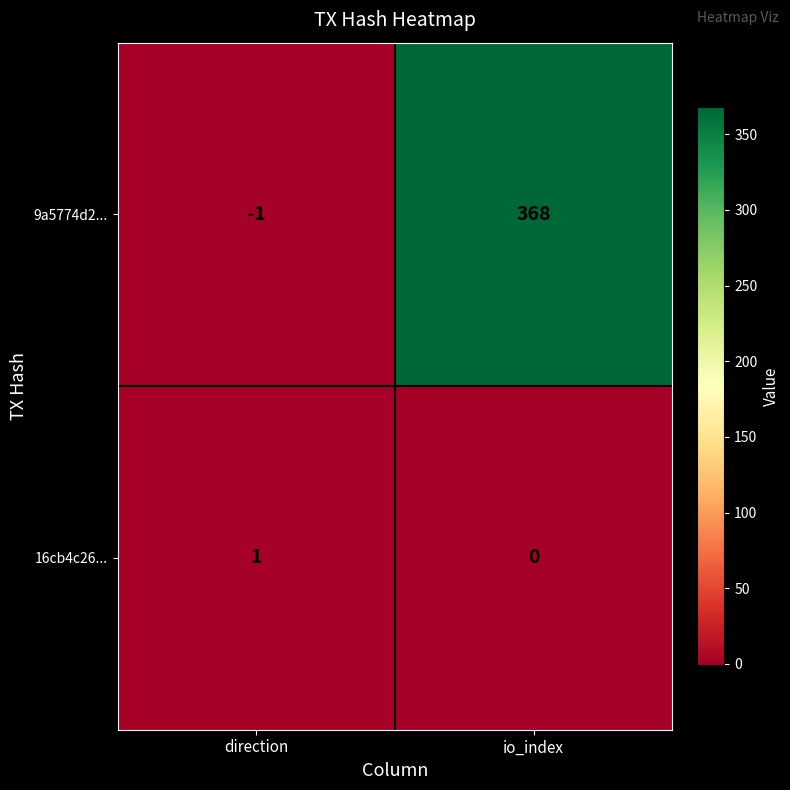

Which series changed the most between direction and io_index?

9a5774d2...